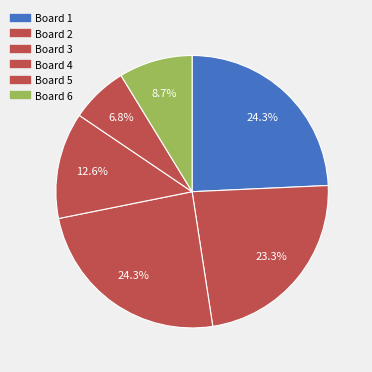

To the nearest percent, what is the difference between the Board 4 and Board 2 slice percentages?

11%